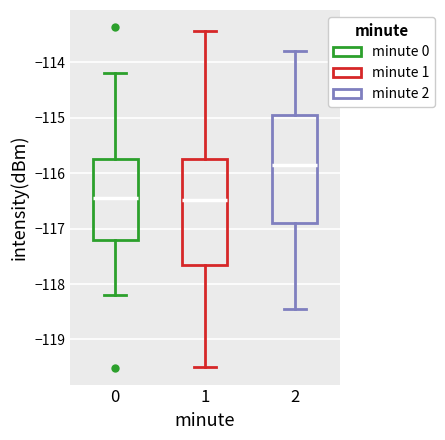

Reading left to right, read every box against the y-axis: the position of its median line, the range the box covers, and the ends of its whiskers. The values are not printed on the chart, so give them approximately, as read against the axis.

0: median -116.5, box -117.2 to -115.7, whiskers -118.2 to -114.2
1: median -116.5, box -117.7 to -115.7, whiskers -119.5 to -113.4
2: median -115.8, box -116.9 to -115.0, whiskers -118.5 to -113.8